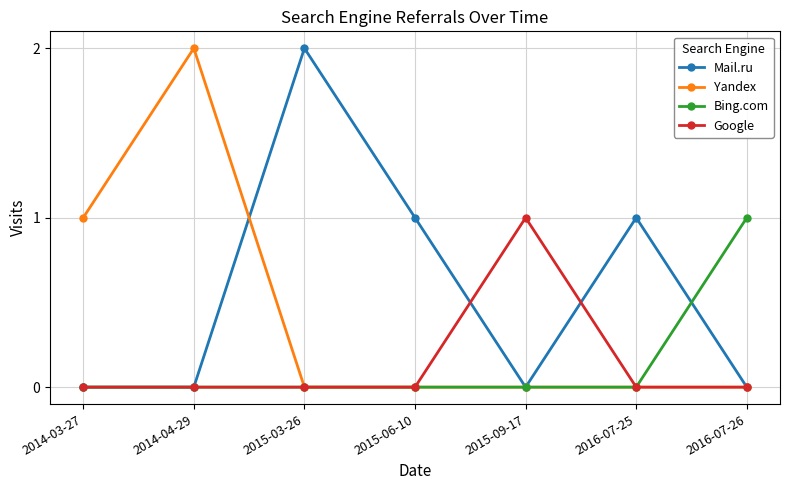

Reading left to right, transcribe all the data shown in this chart.

Mail.ru: 0	0	2	1	0	1	0
Yandex: 1	2	0	0	0	0	0
Bing.com: 0	0	0	0	0	0	1
Google: 0	0	0	0	1	0	0